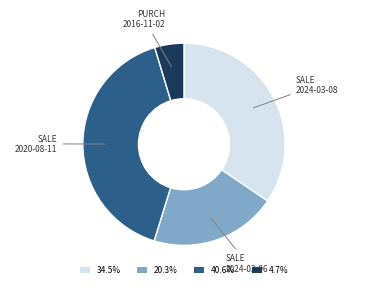

Rank the categories by value from highest to lowest.

SALE 2020-08-11, SALE 2024-03-08, SALE 2024-03-06, PURCH 2016-11-02